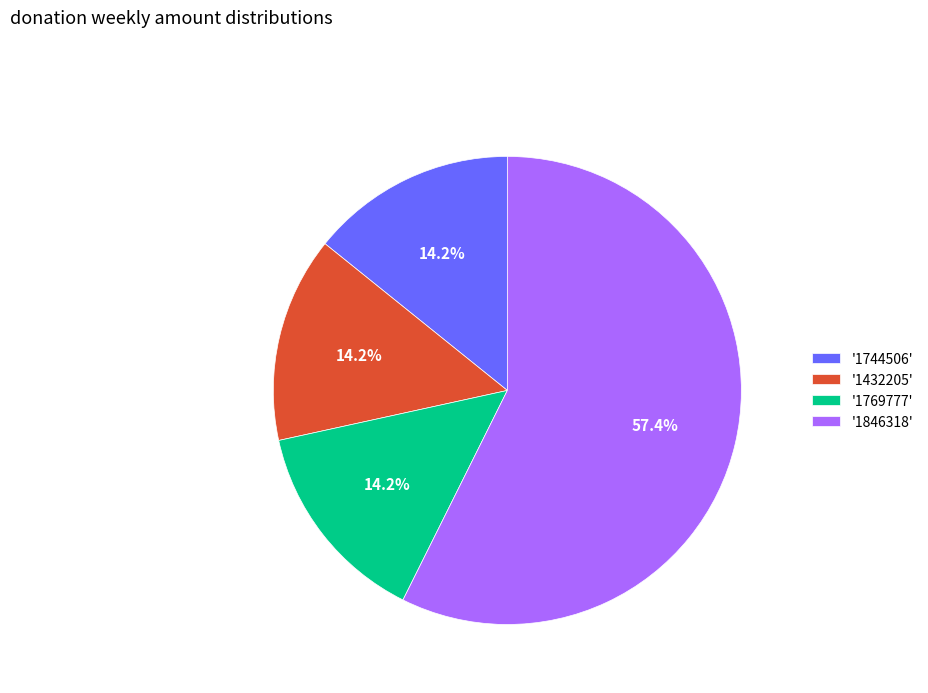

How many slices are in this pie chart?

4